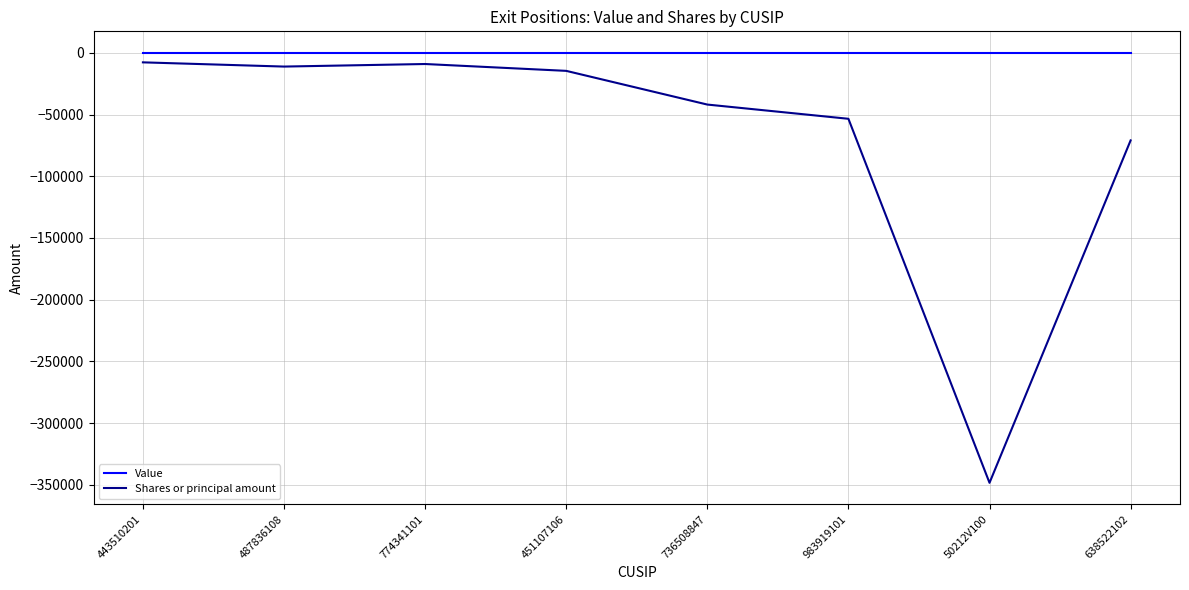

Rank the series at 50212V100 from highest to lowest value.

Value, Shares or principal amount